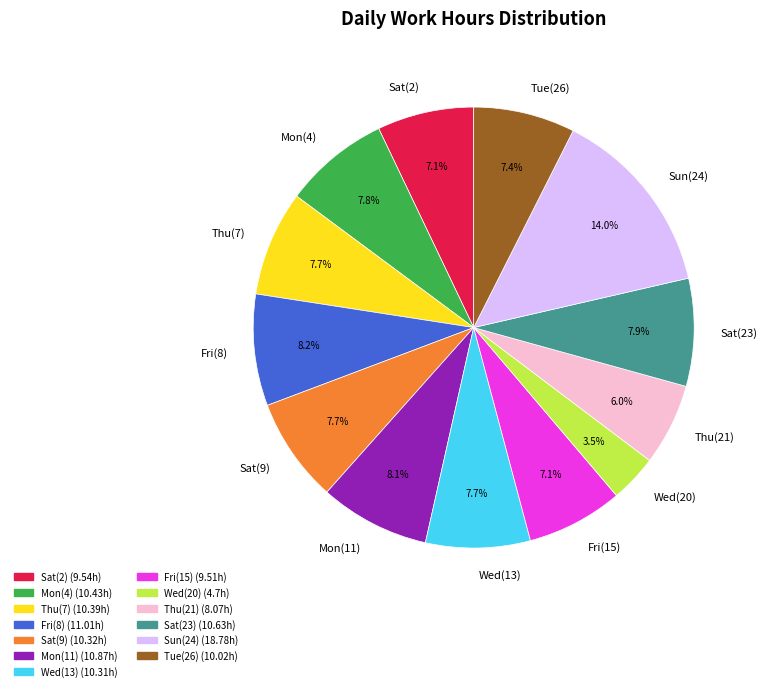

To the nearest percent, what portion does Sat(2) represent?

7%